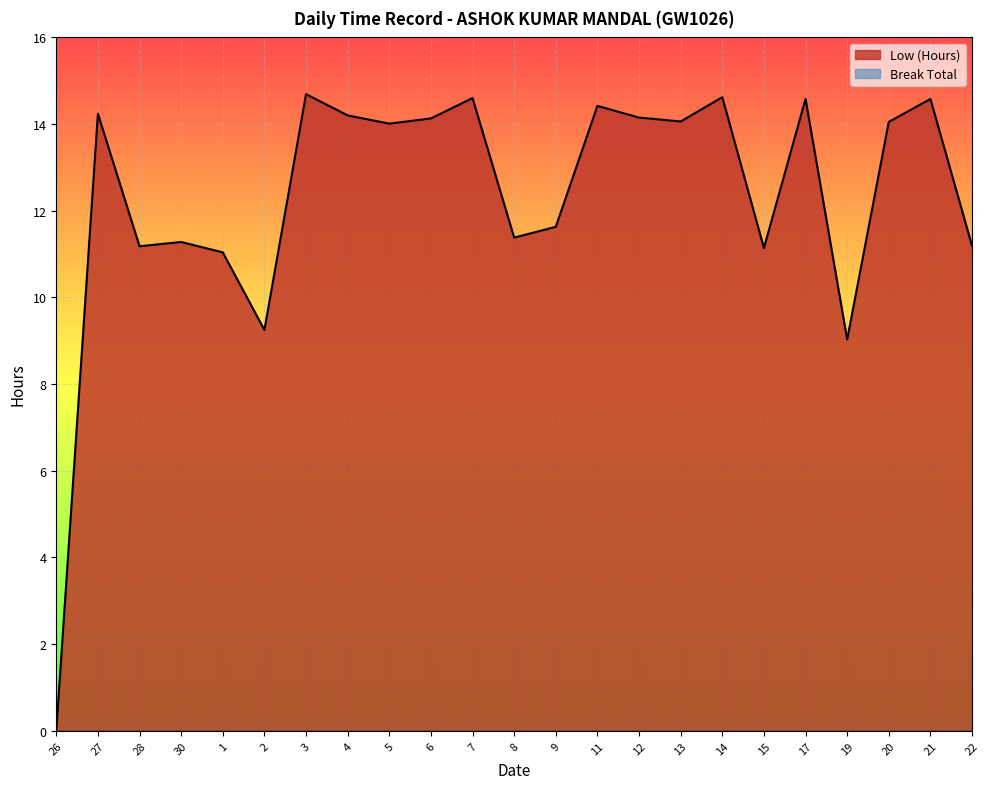

Between 22 and 11, which is larger?

11